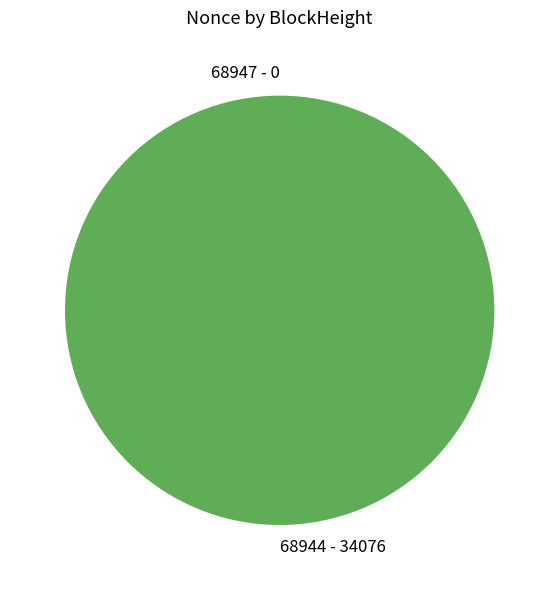

What is the largest slice in the pie chart?

68944